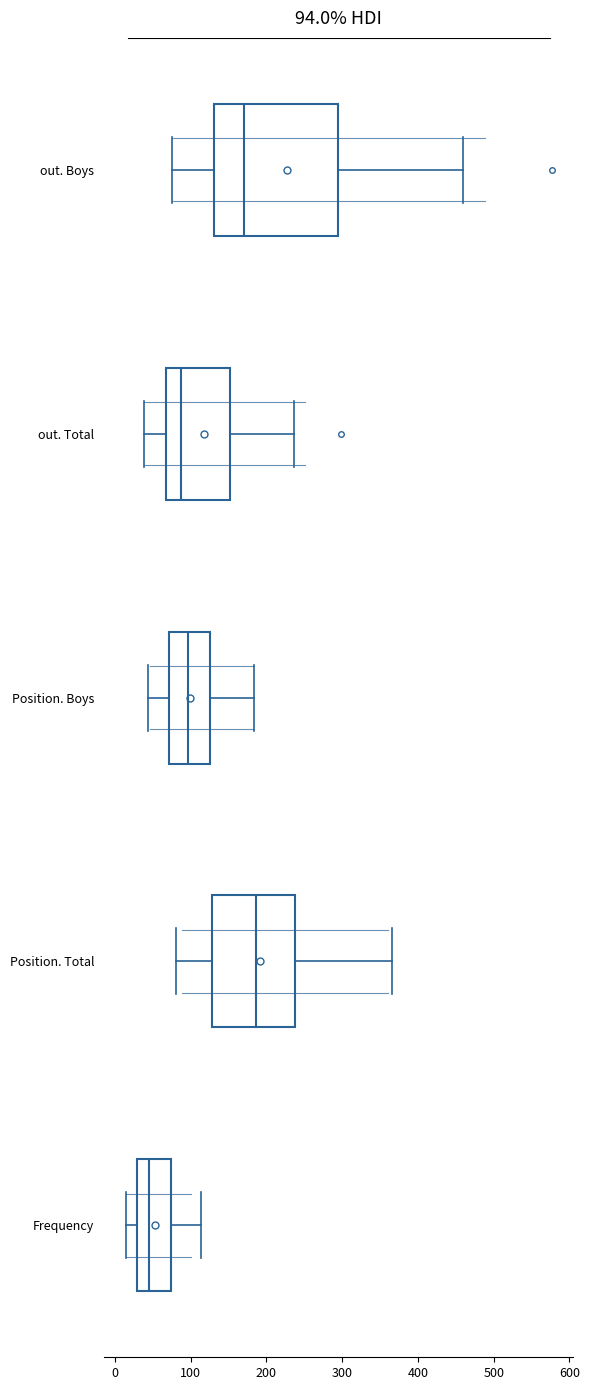

Which box has the furthest to the left median line?

Frequency